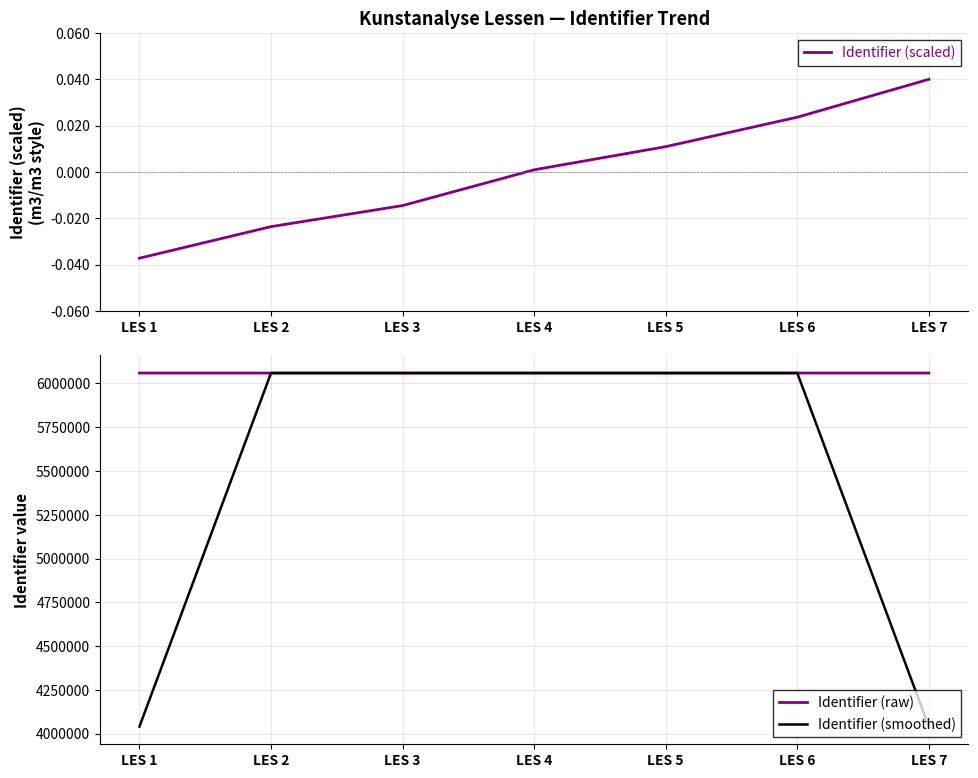

What is the difference between the second highest and second lowest values in the Identifier (raw) series?

52.0